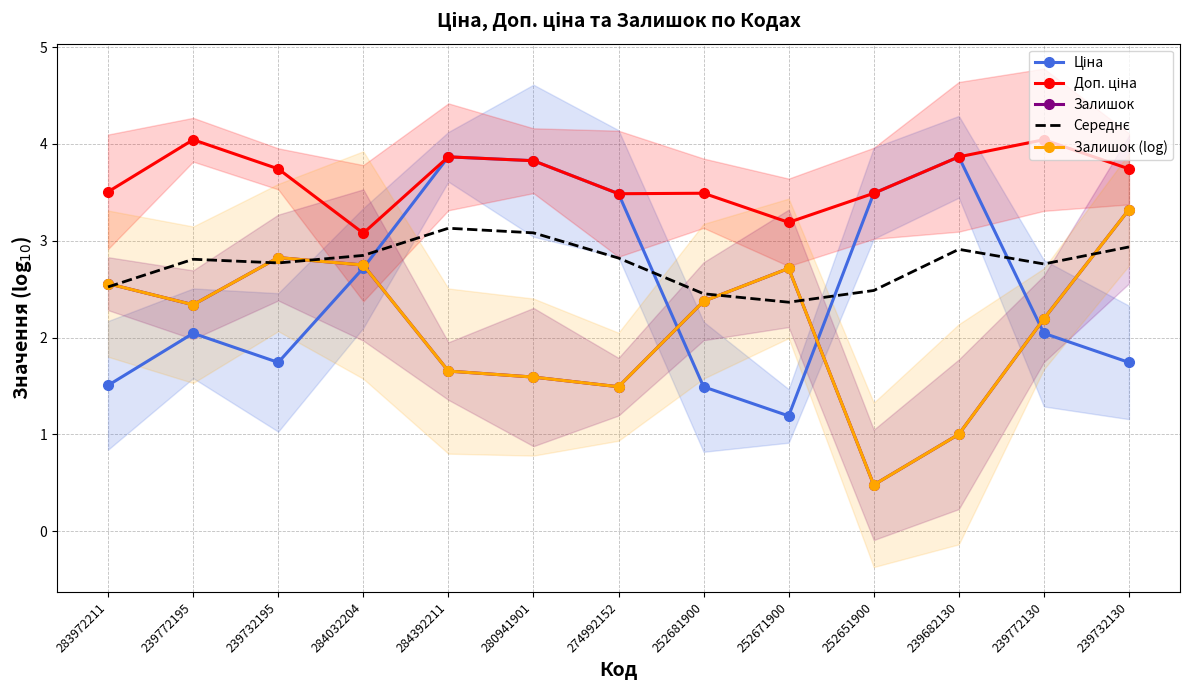

At which category does the chart reach its peak across all series?

239772195